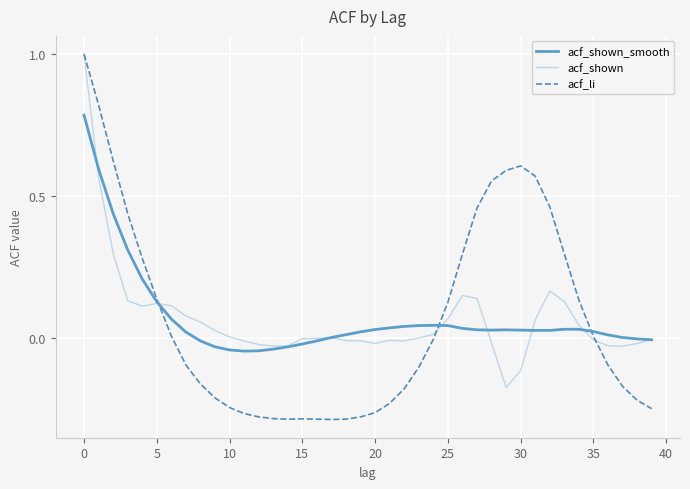

Which series has the widest spread of values?

acf_li